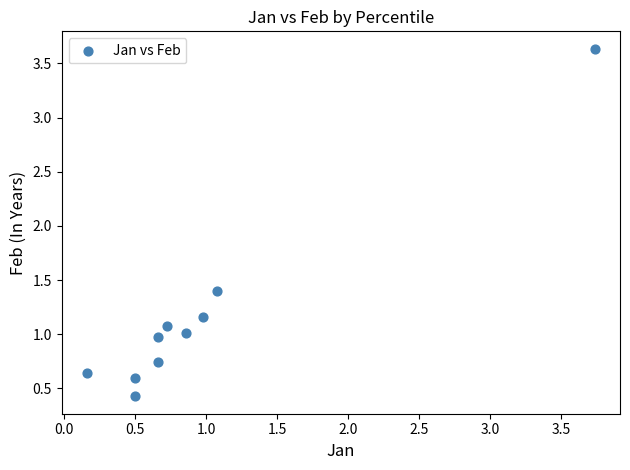

What is the range of Y values (max minus min)?

3.2